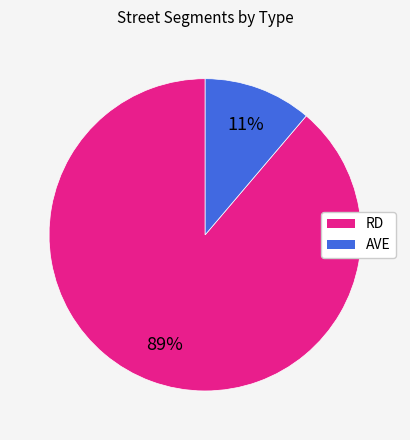

To the nearest percent, what is the combined percentage of AVE and RD?

100%